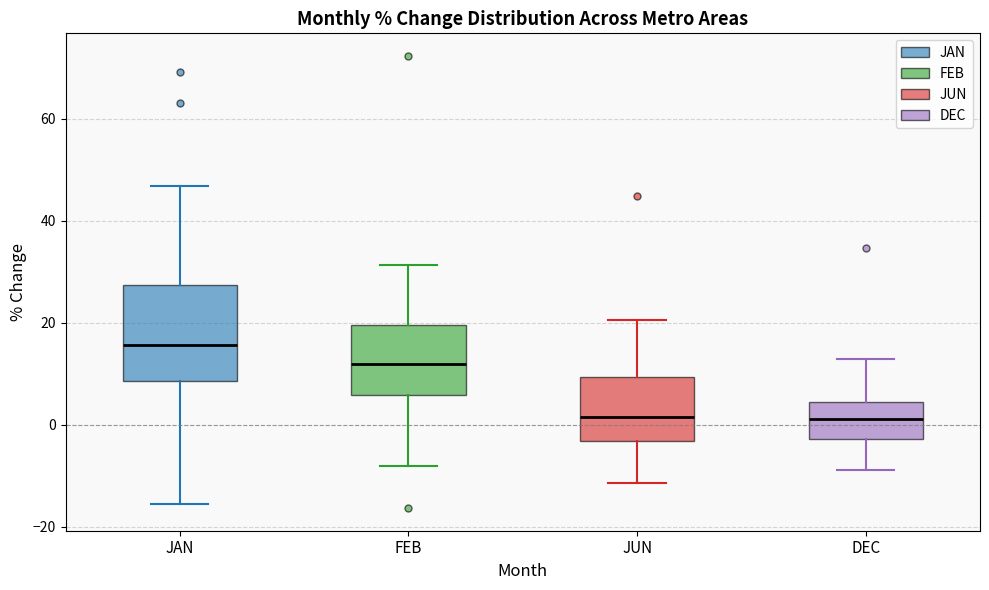

Where does the median line of the box for JAN sit on the y-axis? The values are not printed on the chart, so give them approximately, as read against the axis.

16